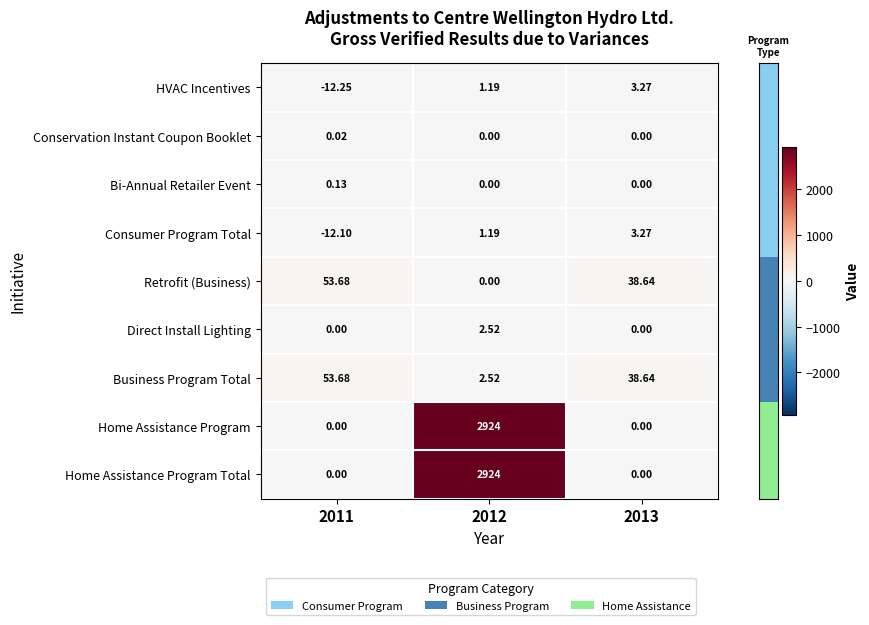

Is the value of Home Assistance Program Total at 2012 greater than the value of Consumer Program Total at 2012?

Yes